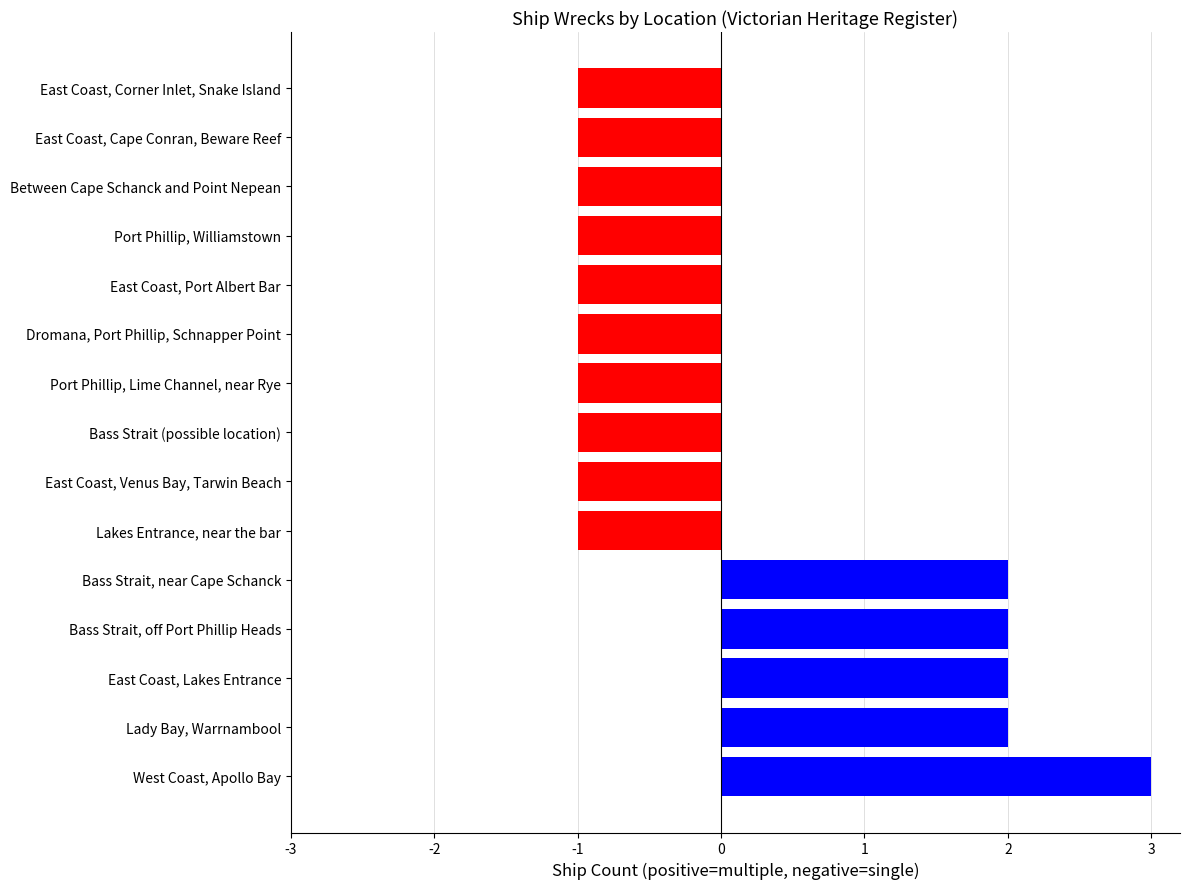

Between East Coast, Lakes Entrance and Lakes Entrance, near the bar, which is larger?

East Coast, Lakes Entrance